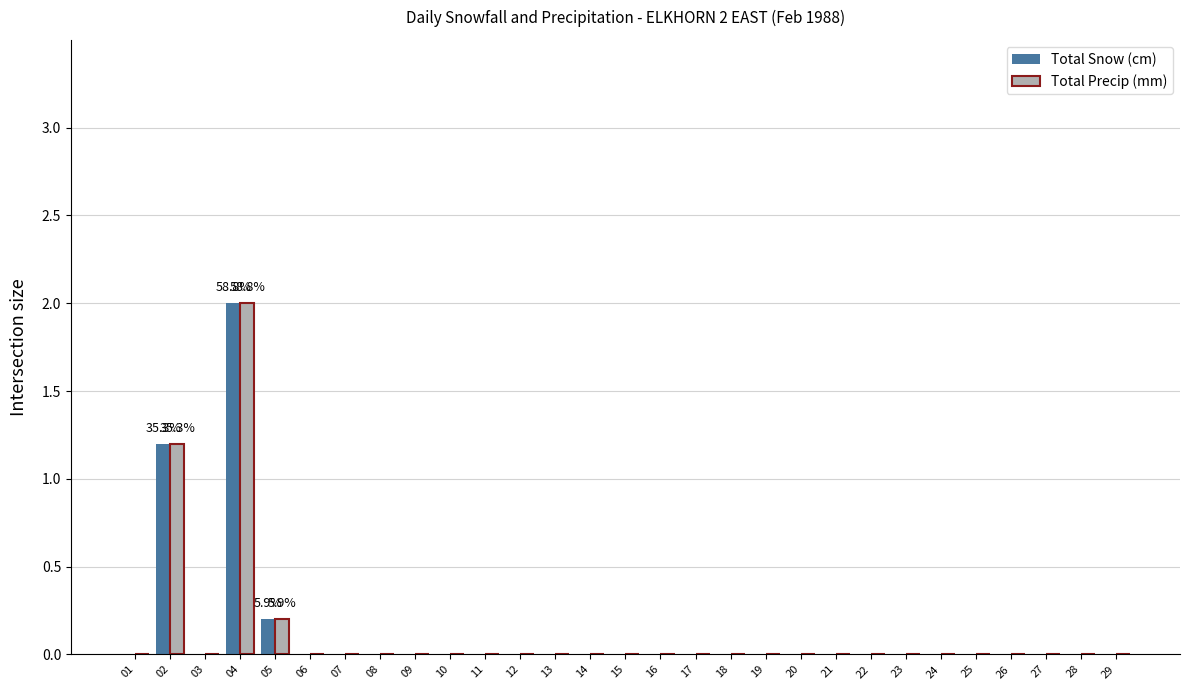

Reading left to right, transcribe all the data shown in this chart.

Total Snow (cm): 0.0	1.2	0.0	2.0	0.2	0.0	0.0	0.0	0.0	0.0	0.0	0.0	0.0	0.0	0.0	0.0	0.0	0.0	0.0	0.0	0.0	0.0	0.0	0.0	0.0	0.0	0.0	0.0	0.0
Total Precip (mm): 0.0	1.2	0.0	2.0	0.2	0.0	0.0	0.0	0.0	0.0	0.0	0.0	0.0	0.0	0.0	0.0	0.0	0.0	0.0	0.0	0.0	0.0	0.0	0.0	0.0	0.0	0.0	0.0	0.0